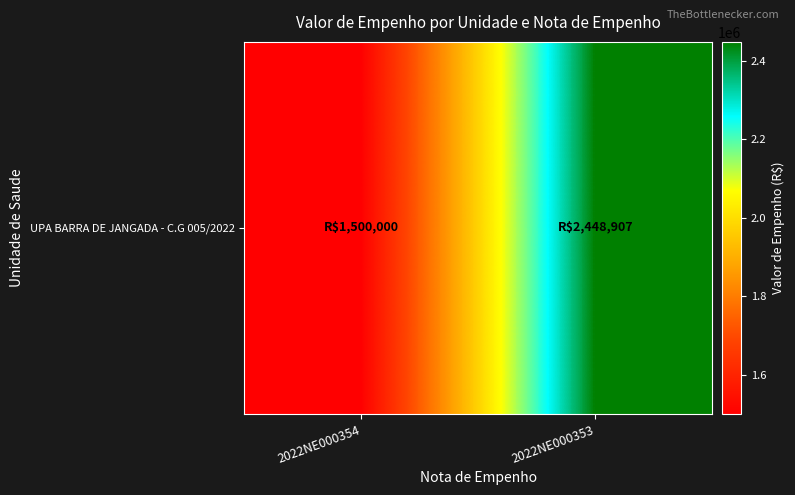

What is the sum of all values?

3948906.6